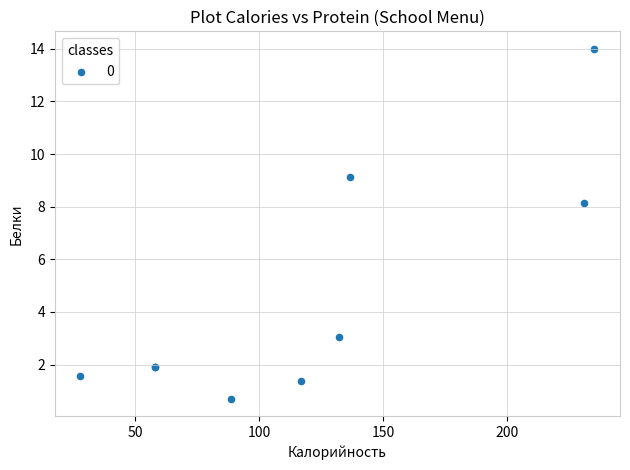

What Y value in the scatter plot is closest to 7?

8.1